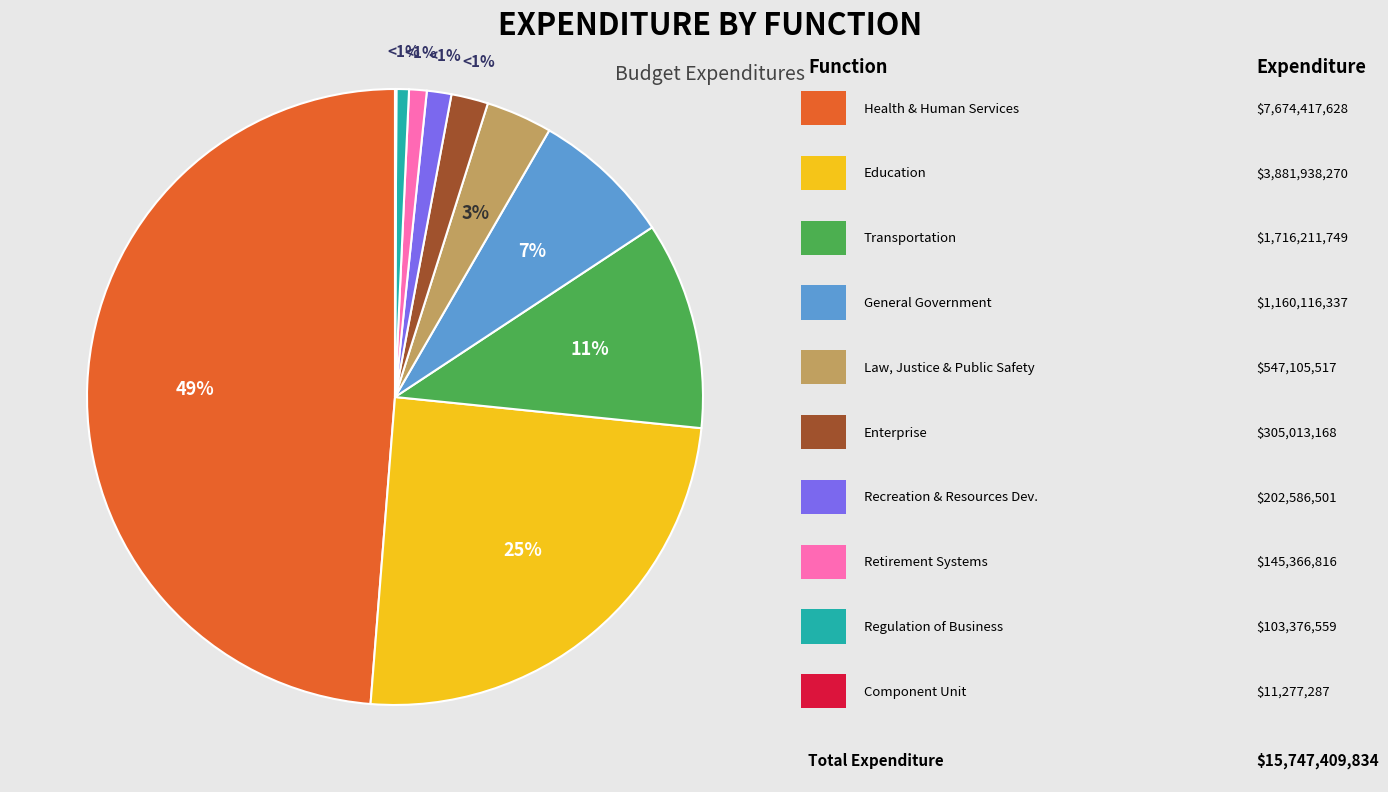

How many slices are in this pie chart?

10